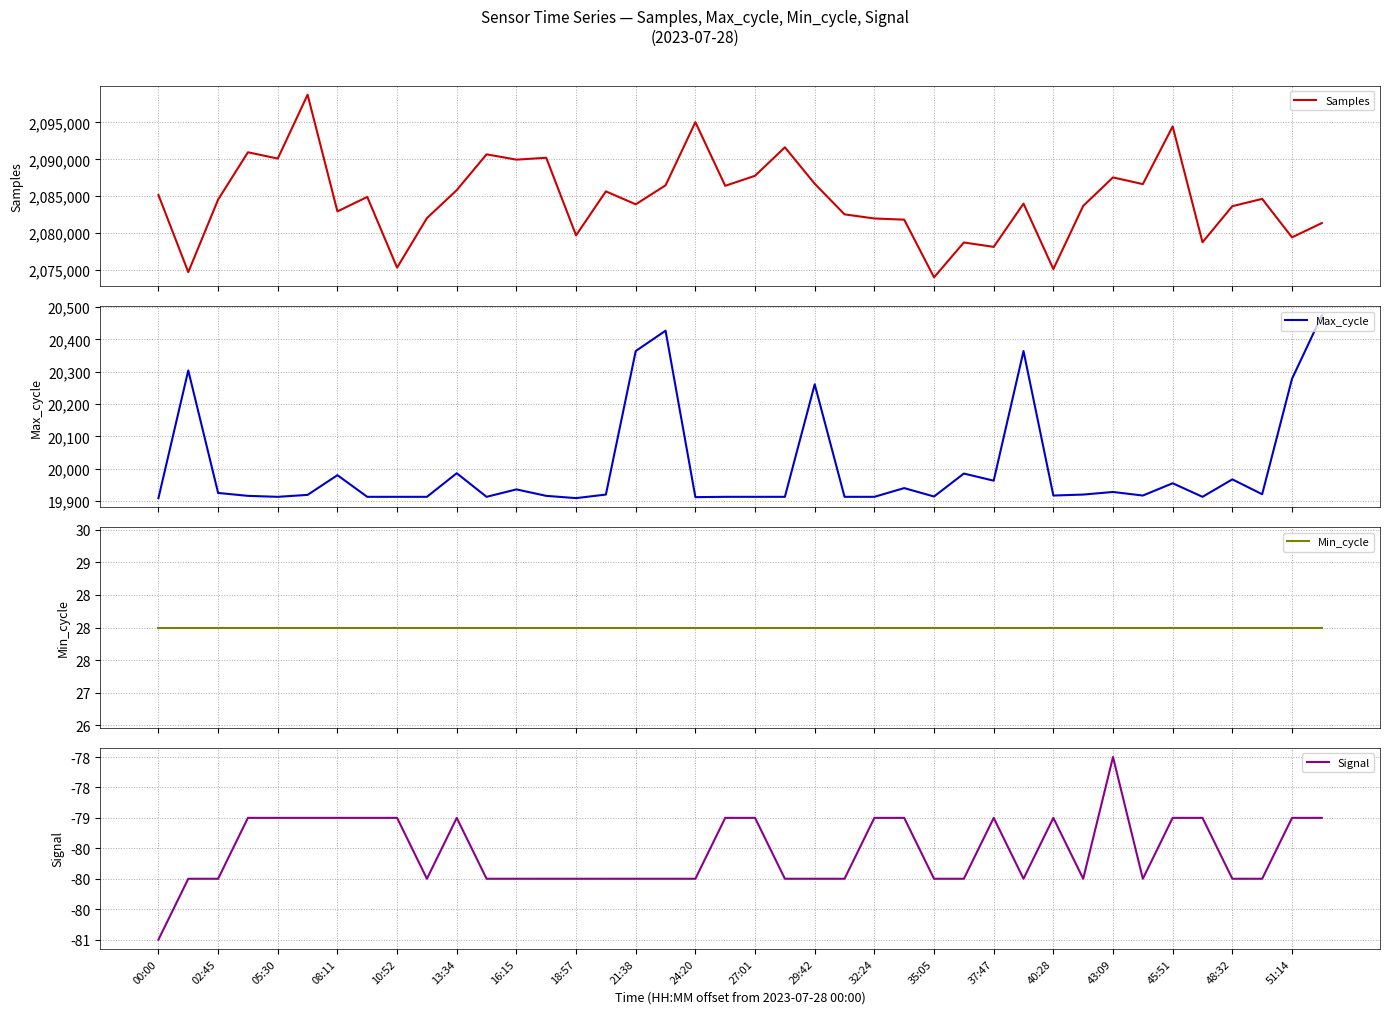

How many values in the Signal series exceed -80?

18